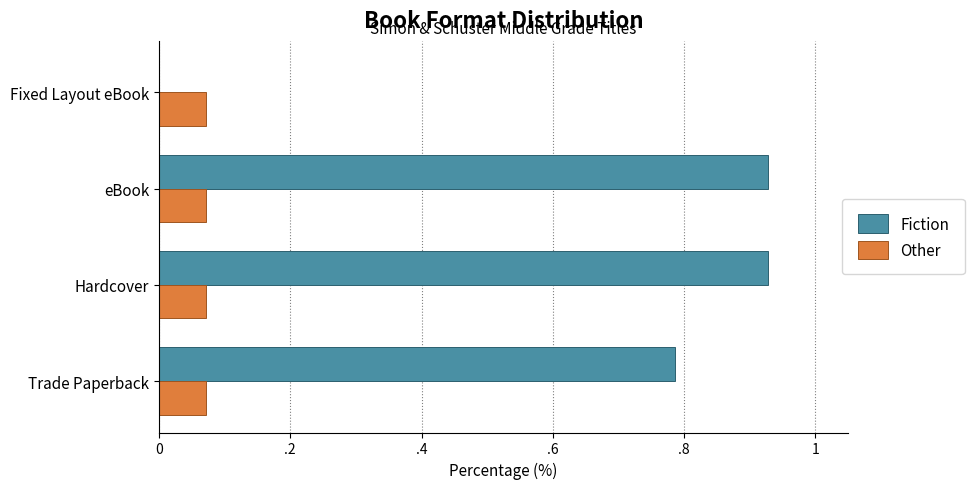

What are all the series names shown in the legend?

Fiction, Other